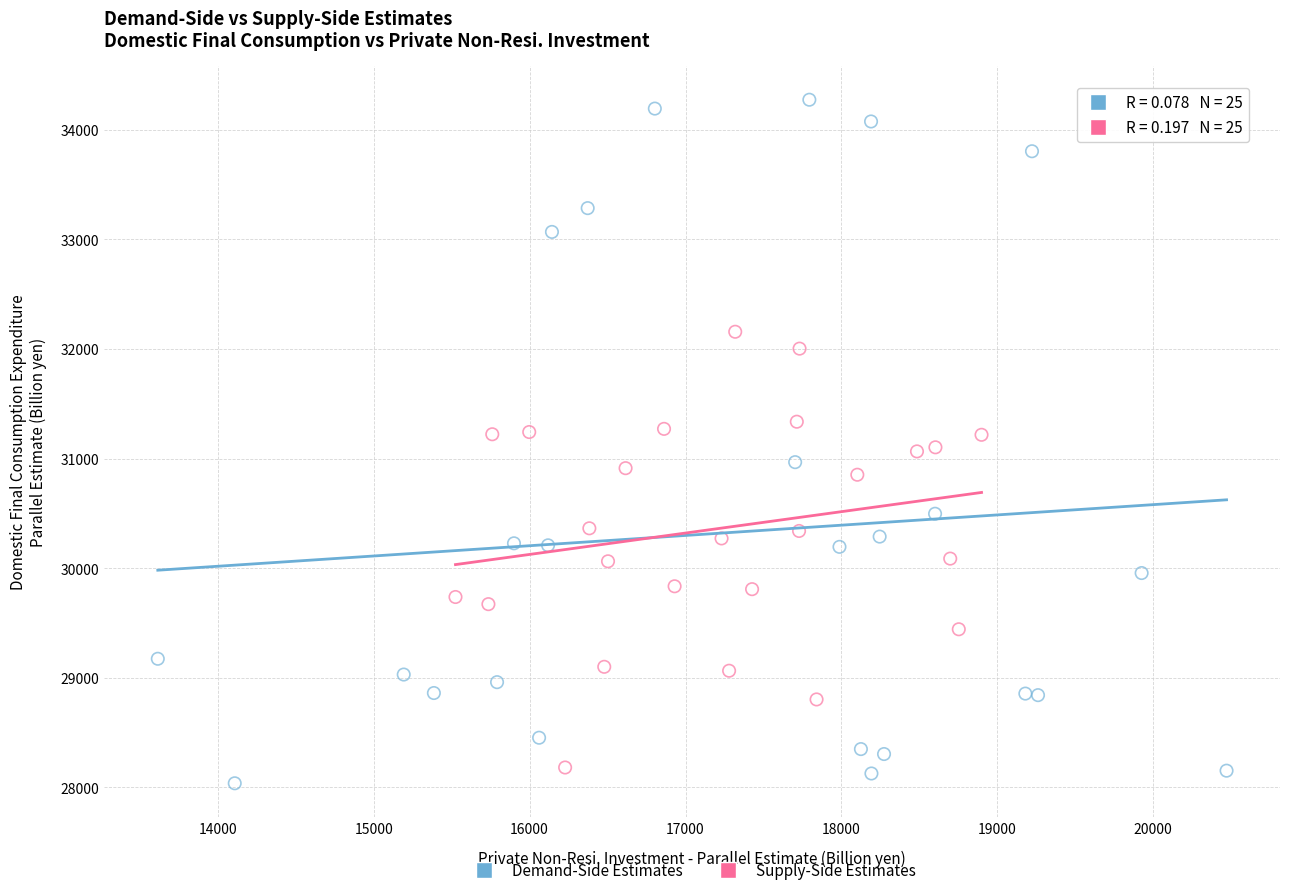

Which series contains the highest Y value?

Demand-Side Estimates